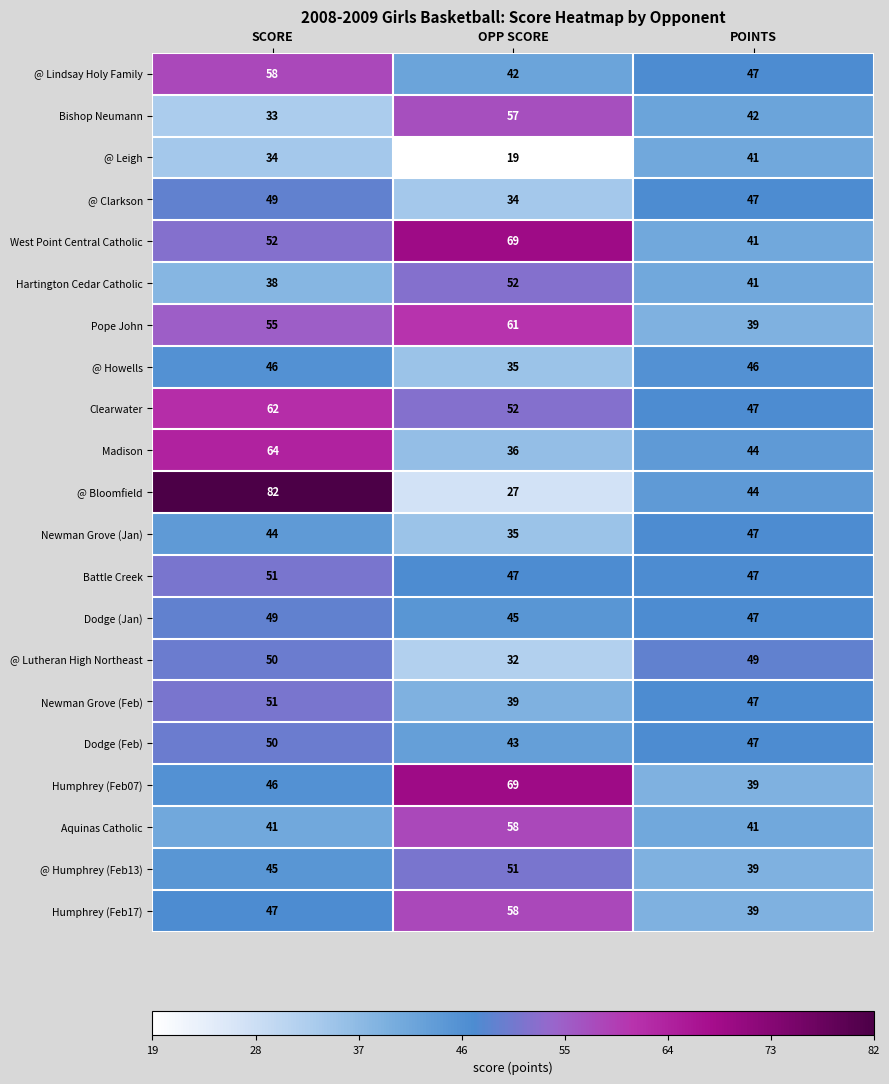

Is it true that Dodge (Feb) equals 81 at SCORE?

False